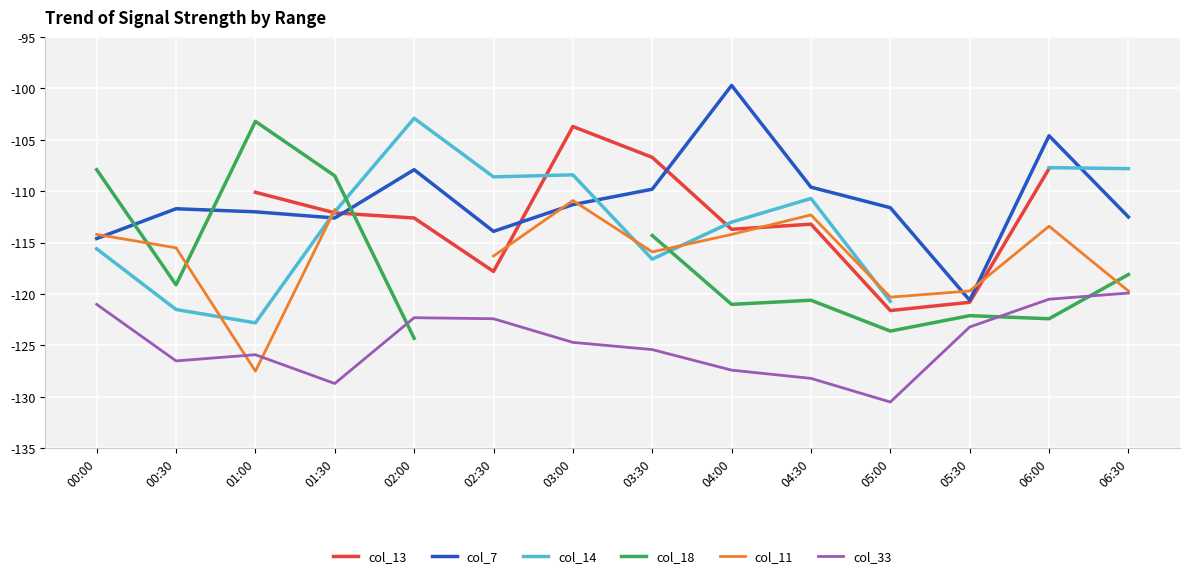

How many interior local peaks does the col_11 series have?

3